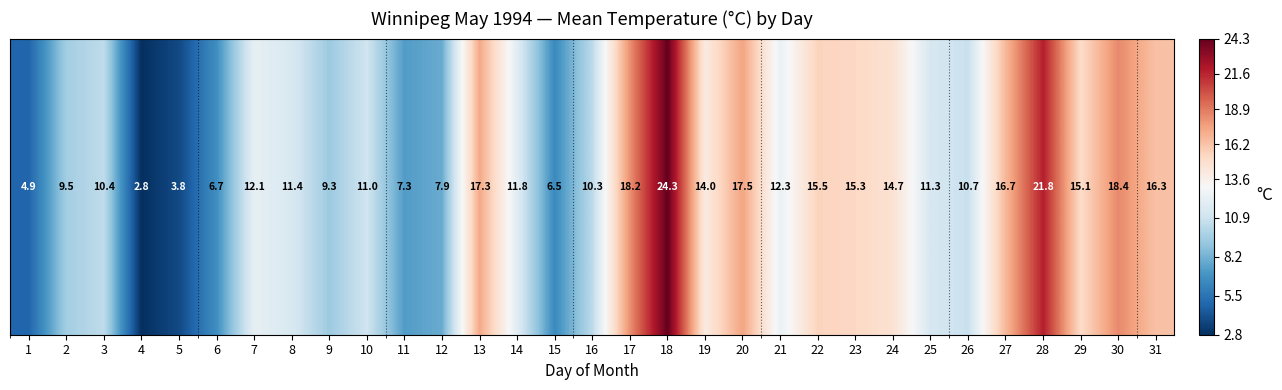

Approximately how many times larger is the value at 20 compared to 11?

2.4